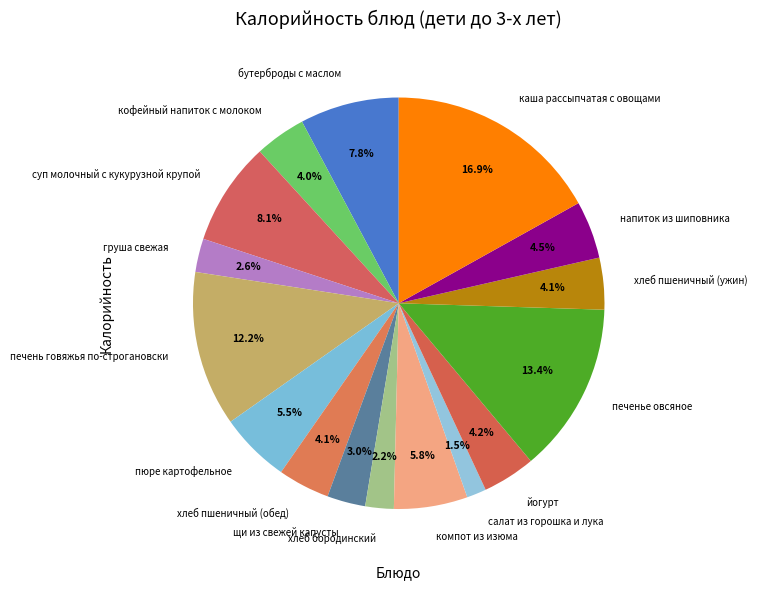

What percentage is the щи из свежей капусты slice, to the nearest percent?

3%